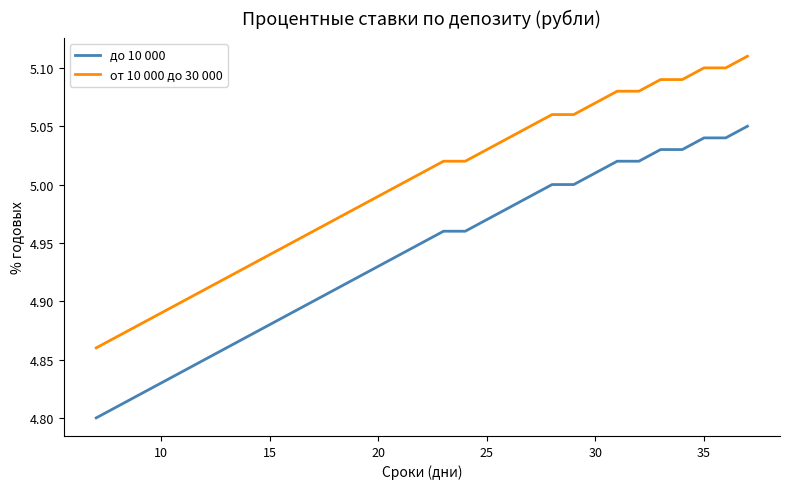

Does the chart display data point markers on the line(s)?

No